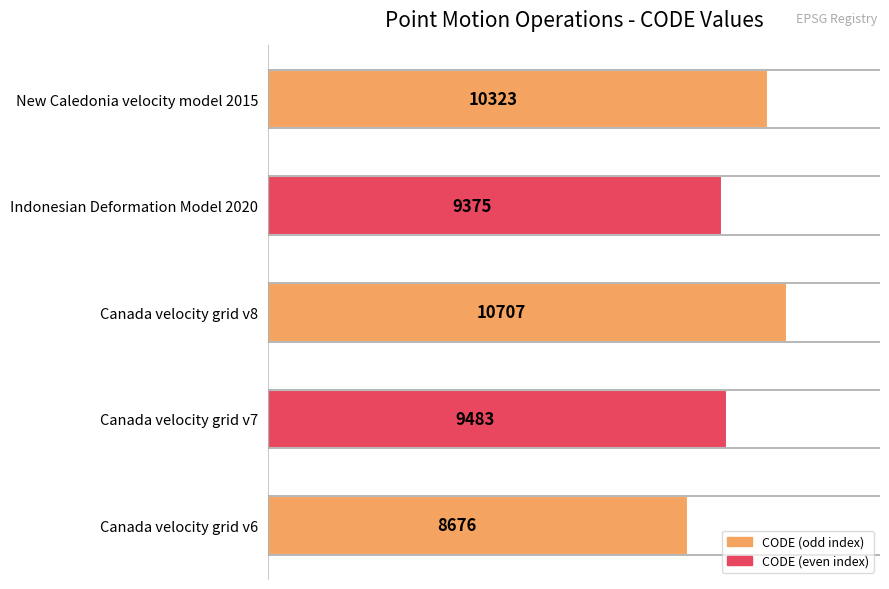

How many data points does each series have?

5